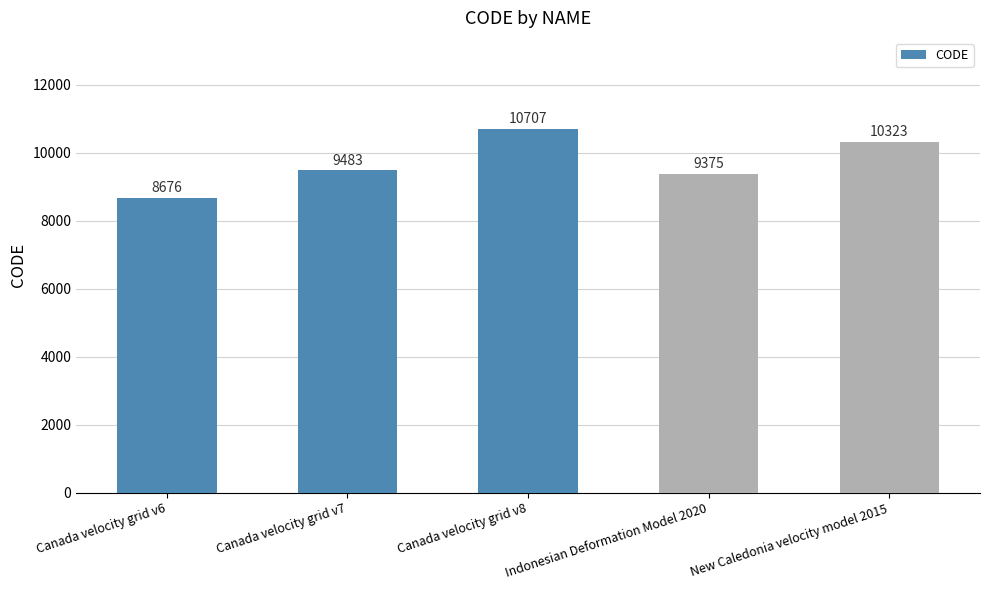

How many bars are there in total?

5